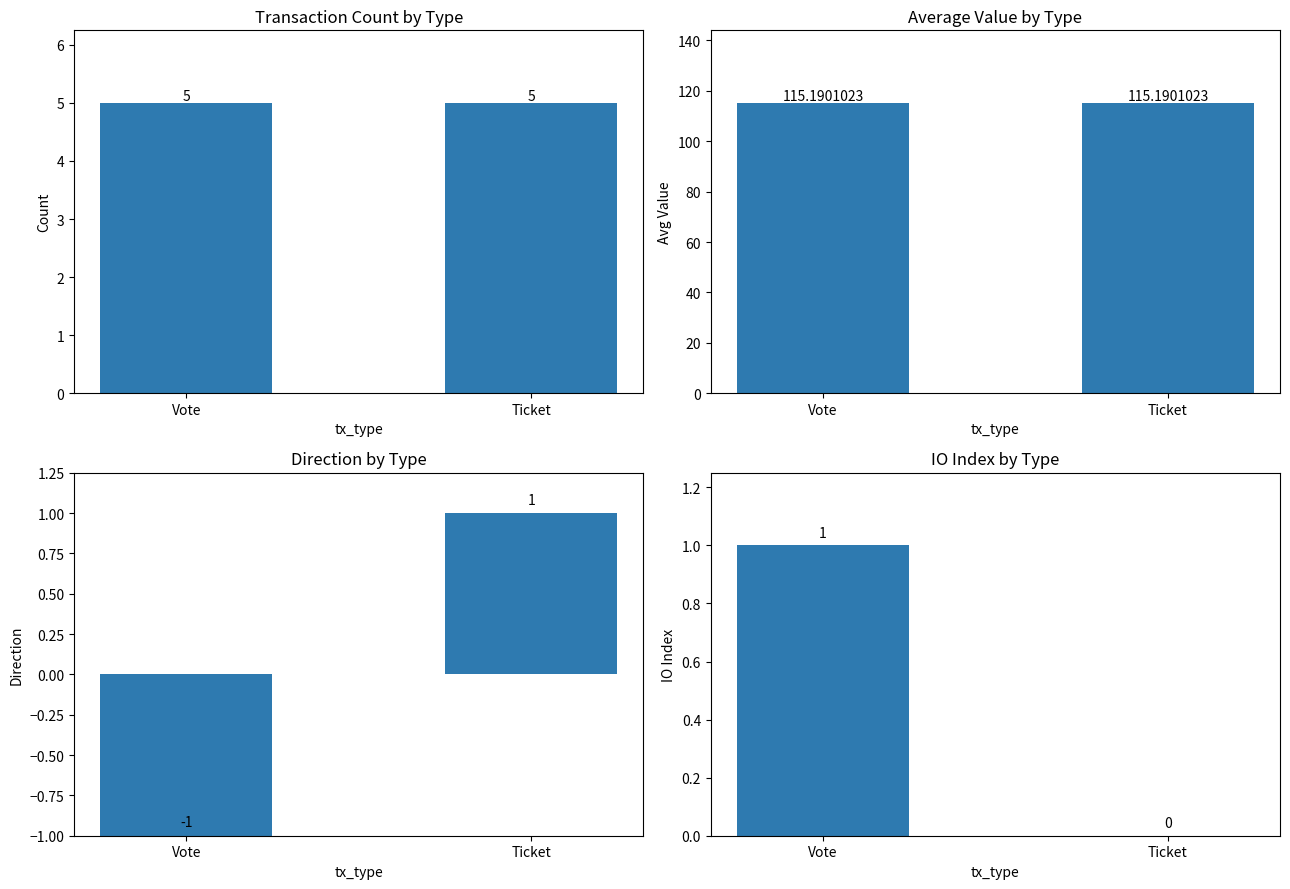

Which series has the largest range (max minus min)?

direction